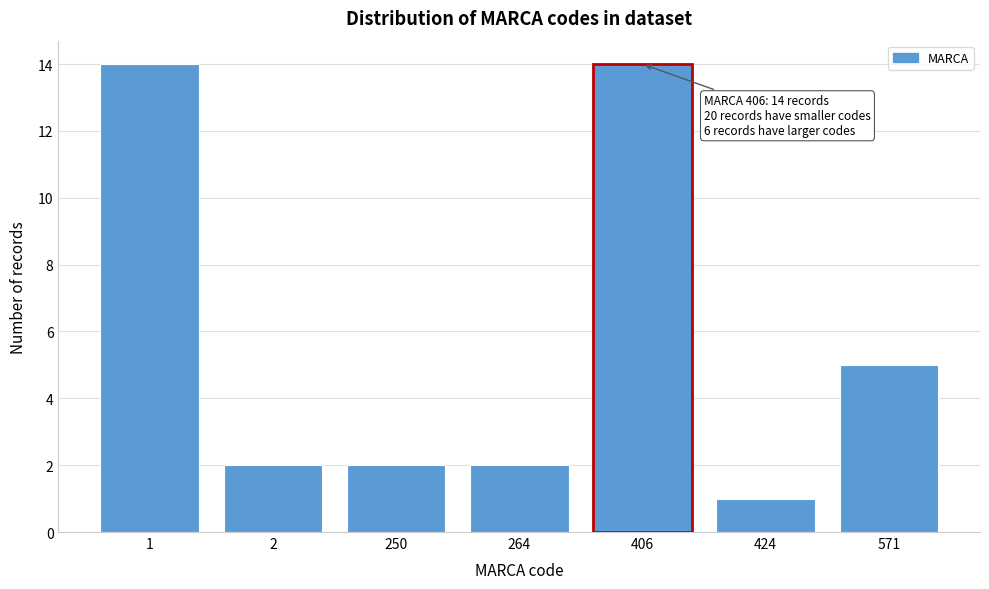

Reading left to right, extract all data points from this chart.

1=14	2=2	250=2	264=2	406=14	424=1	571=5